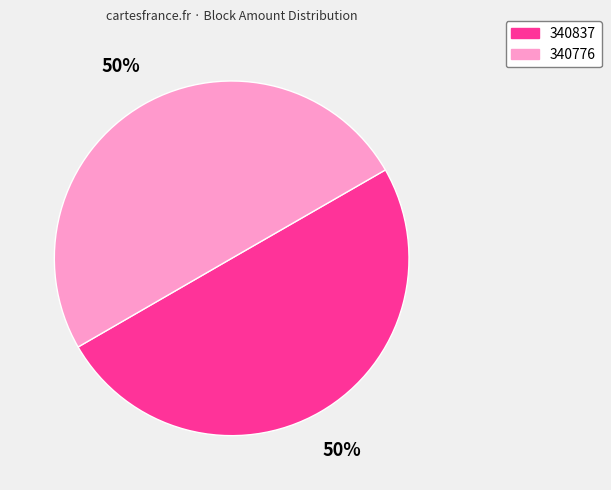

To the nearest percent, what is the combined percentage of 340837 and 340776?

100%